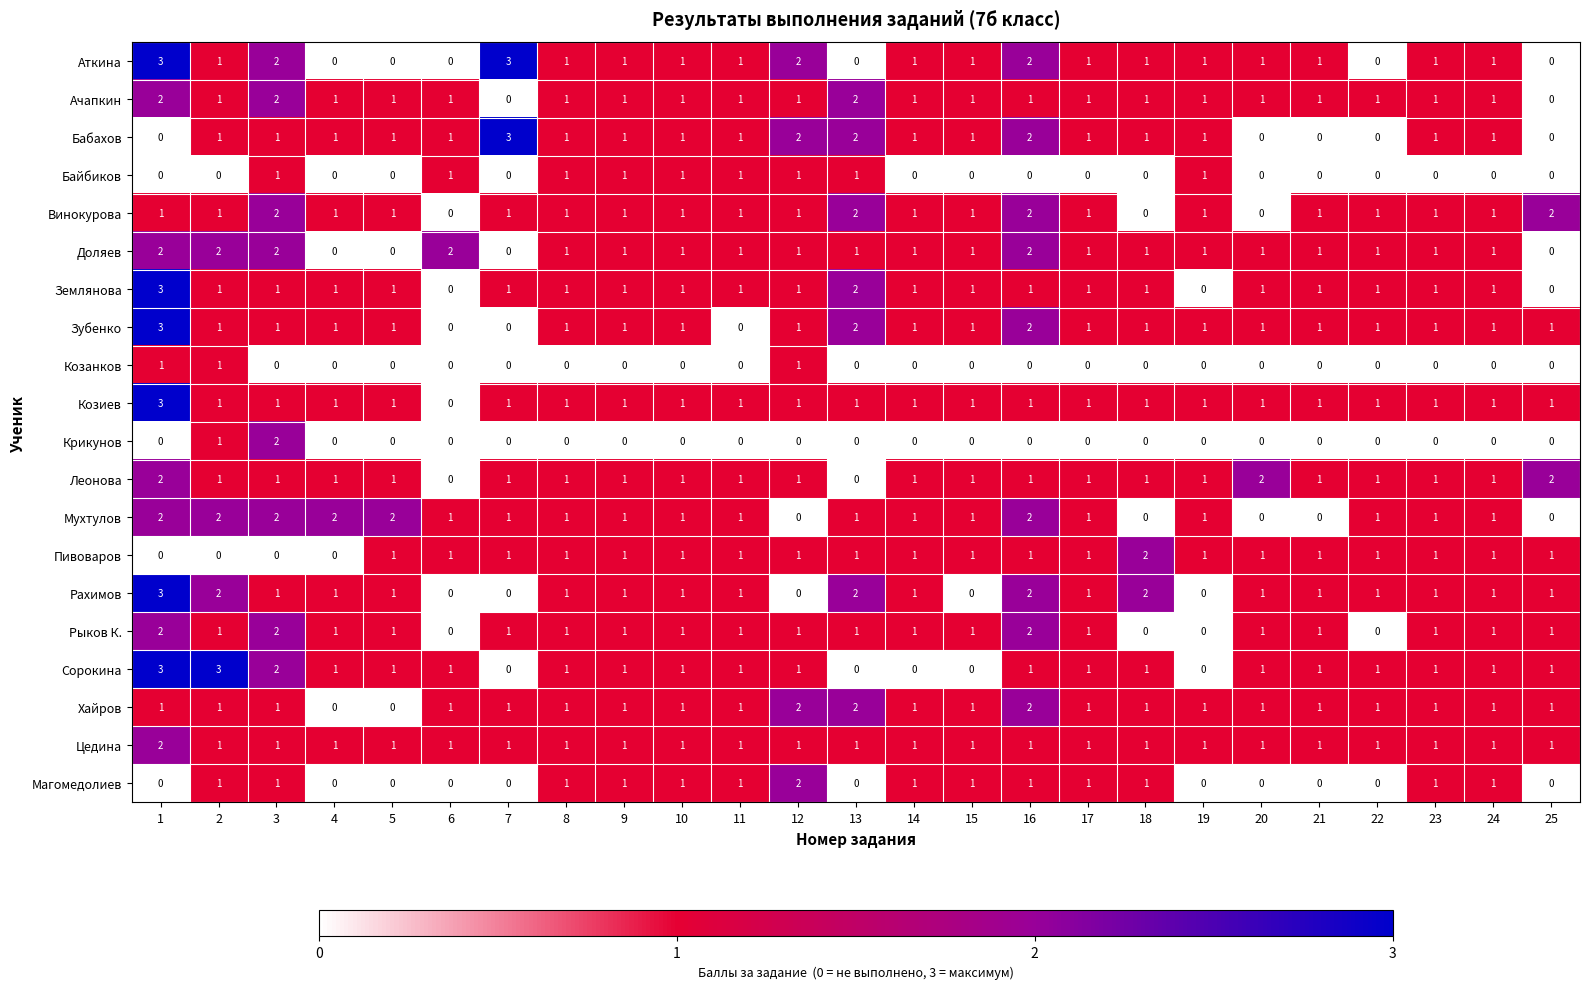

Which category has the highest value in the Магомедолиев series?

12